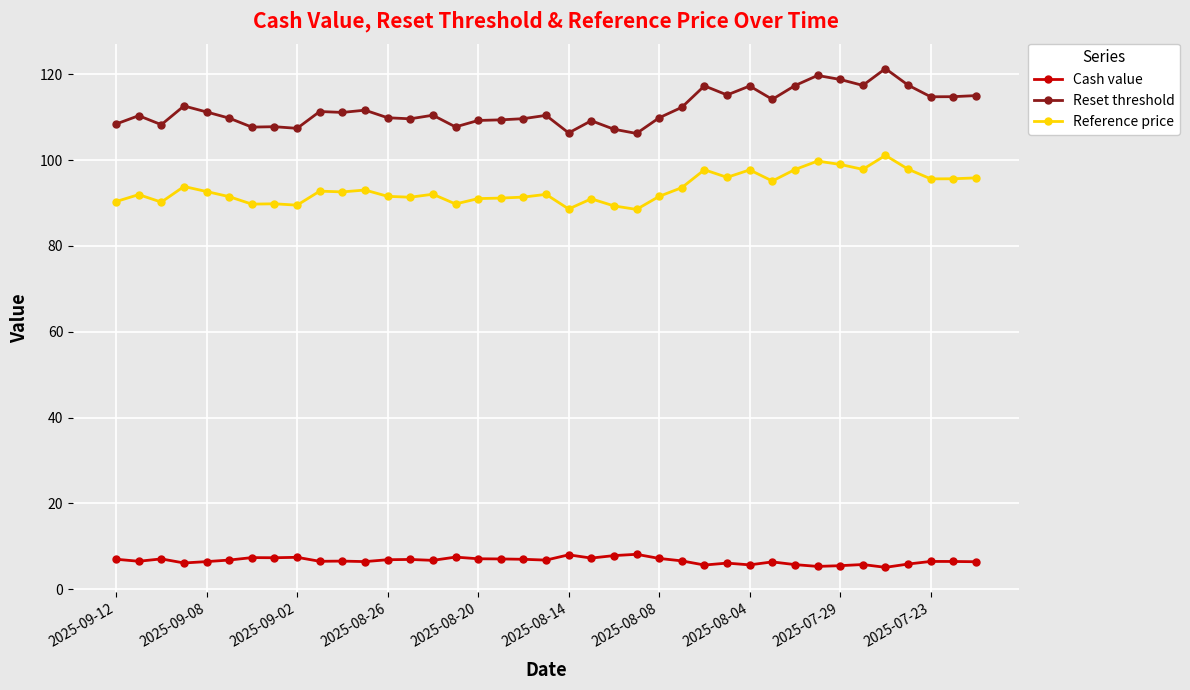

What is the highest value of the Reference price series?

101.1